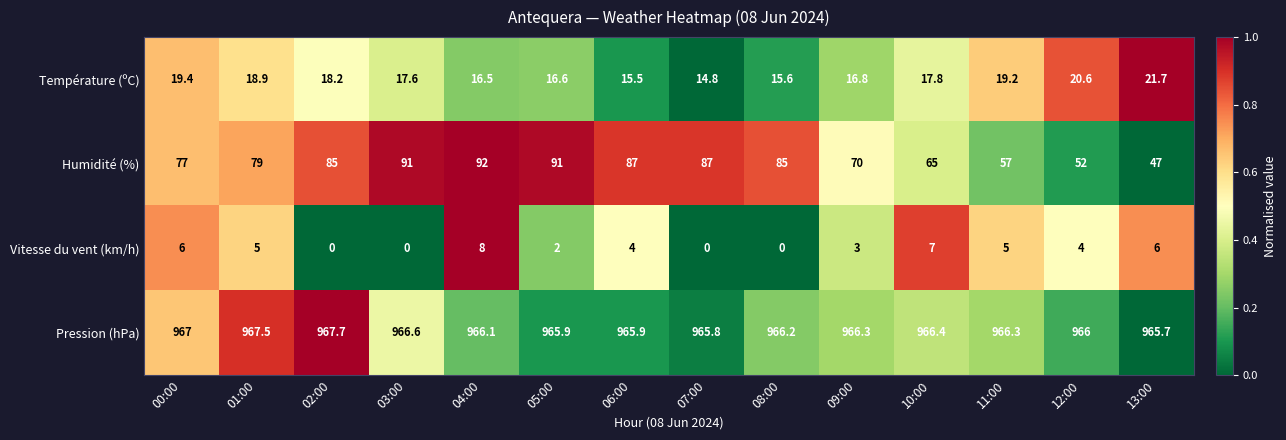

What is the total value across all series at 01:00?

1070.4